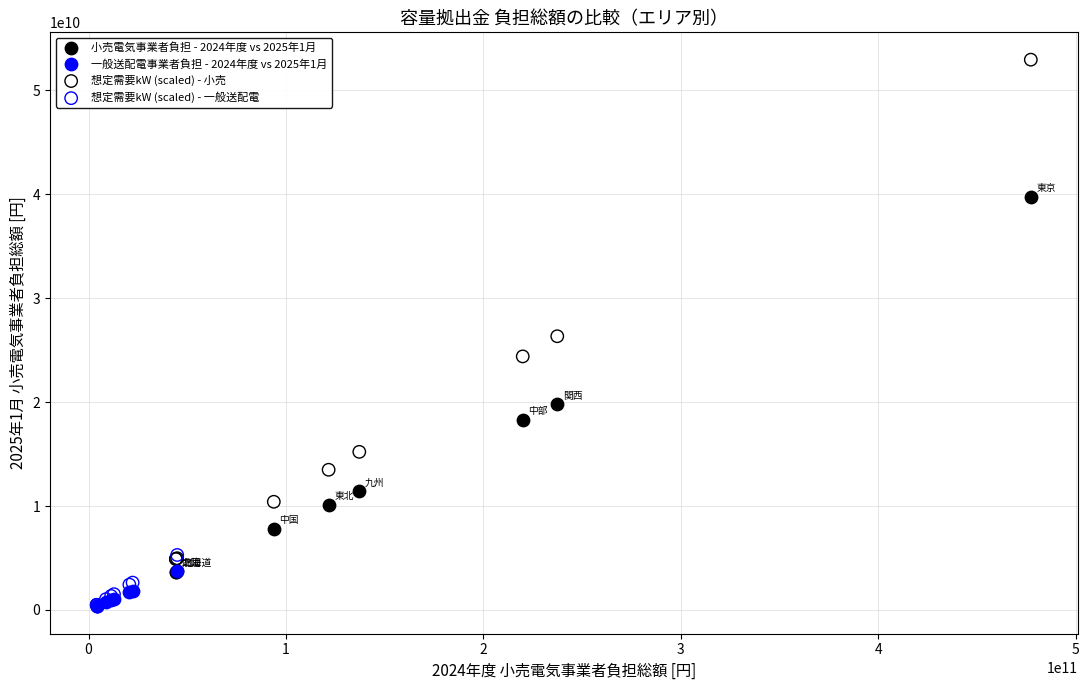

Which series reaches the maximum Y coordinate?

想定需要kW (scaled) - 小売